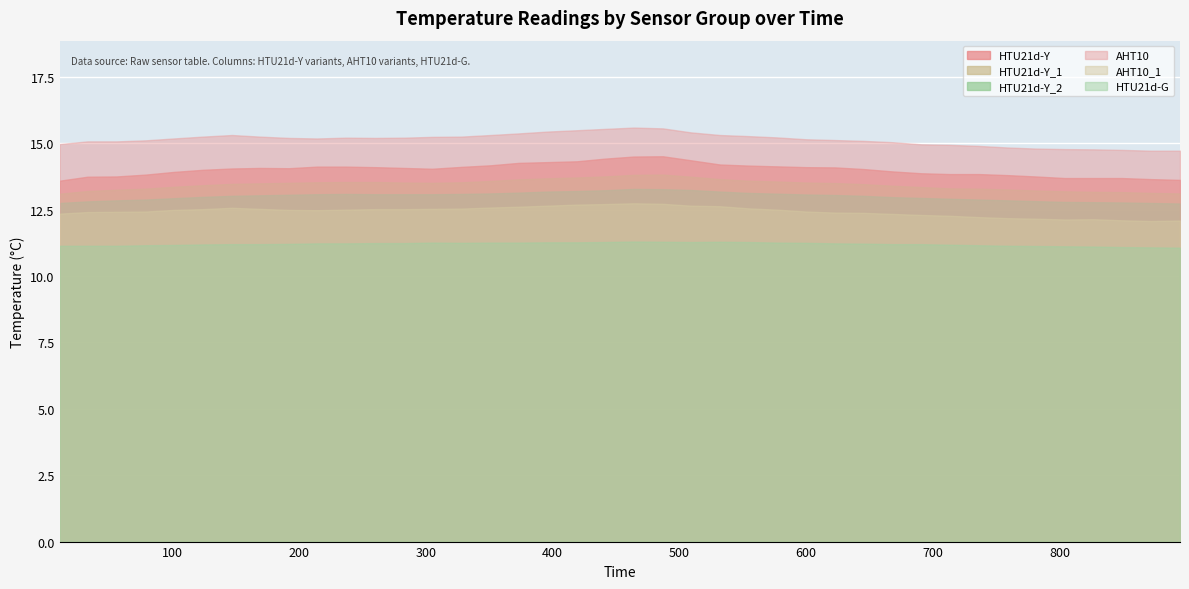

At which category does the chart reach its minimum across all series?

895